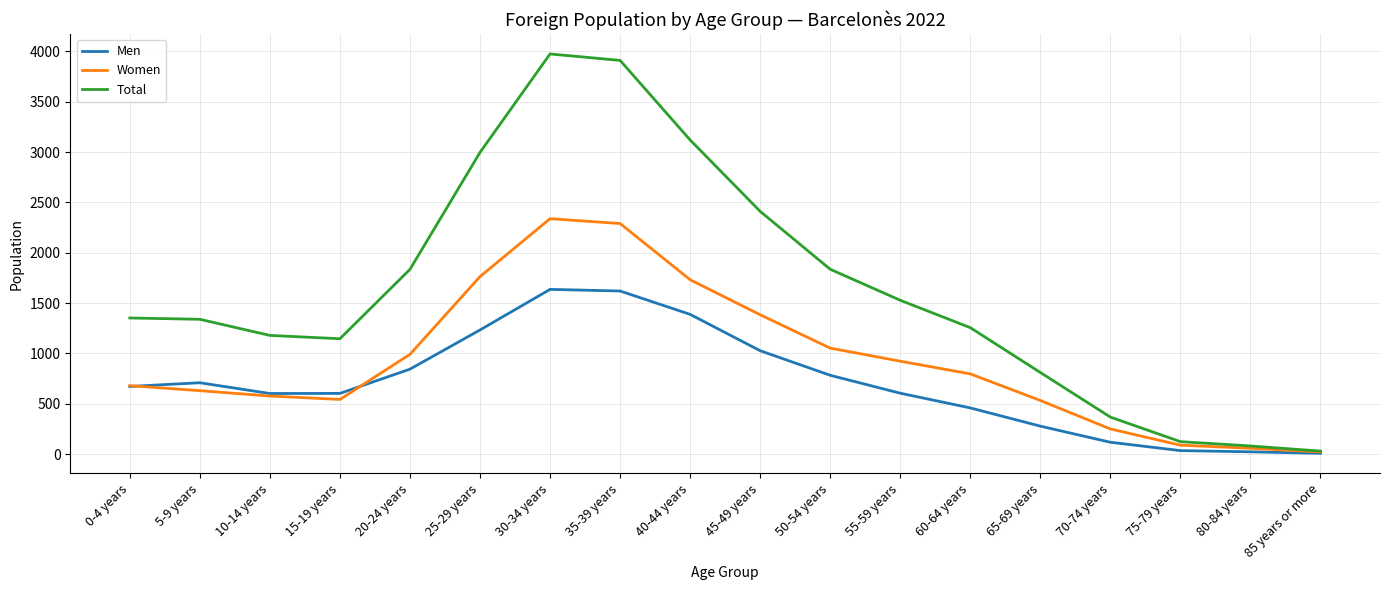

Which series has the widest spread of values?

Total